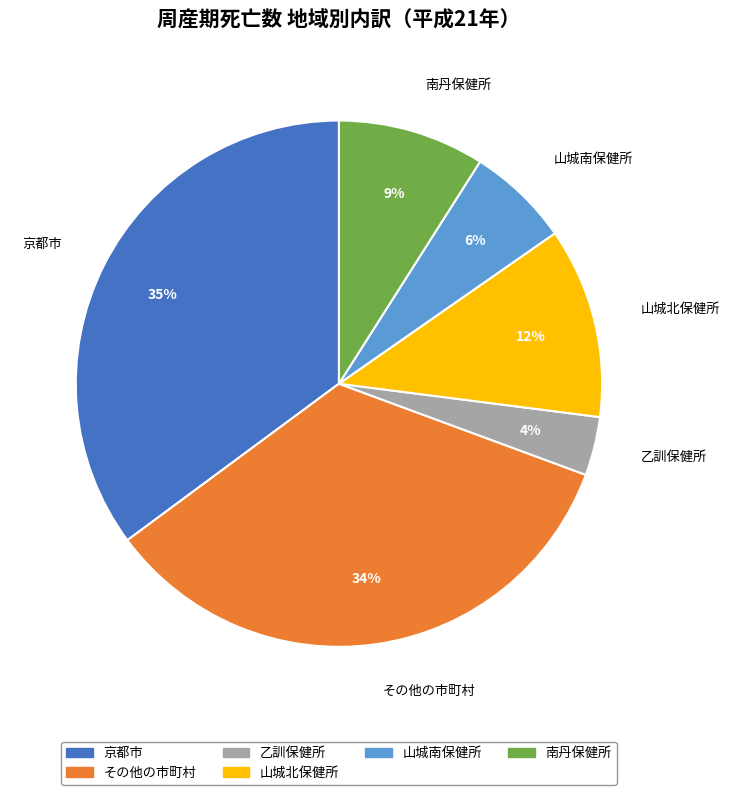

Is there a majority slice in this chart?

No